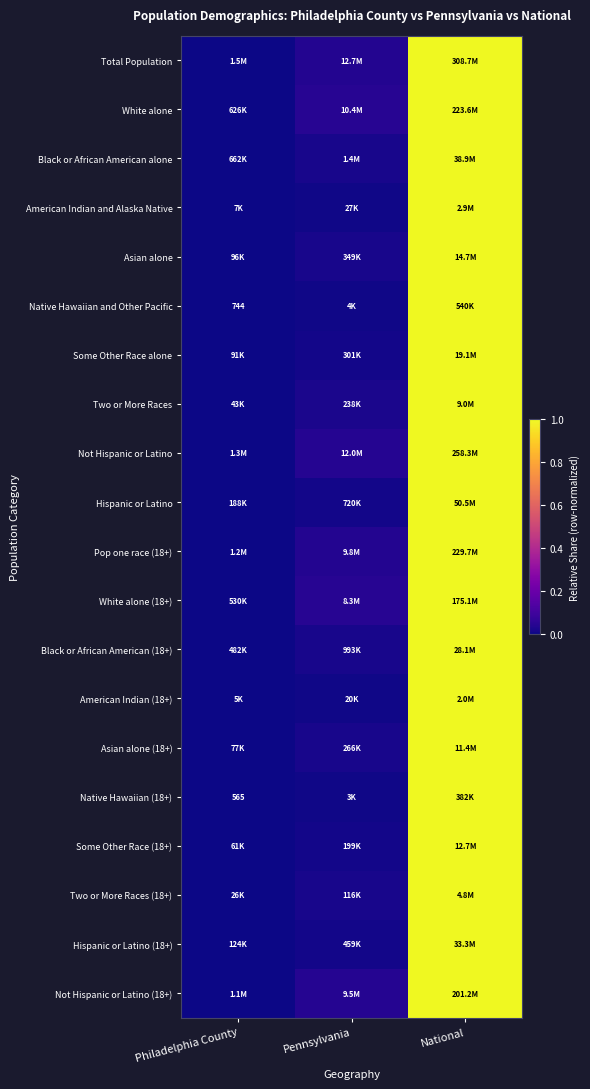

What is the sum of the Native Hawaiian (18+) values at Philadelphia County and National?

1.0